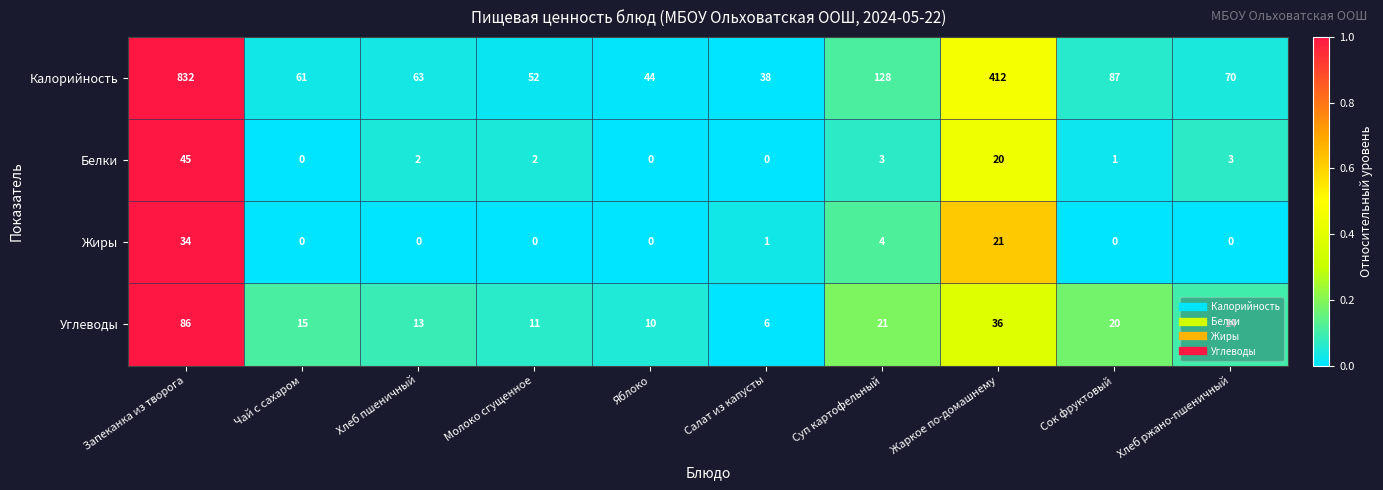

Rank the series by their maximum value, from highest to lowest.

Калорийность, Углеводы, Белки, Жиры